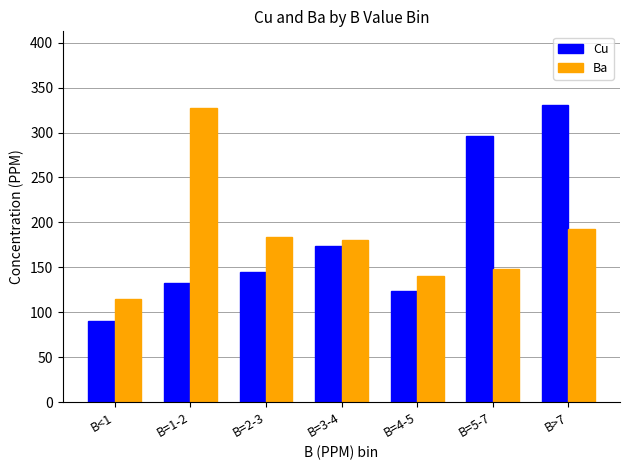

What are all the series names shown in the legend?

Cu, Ba